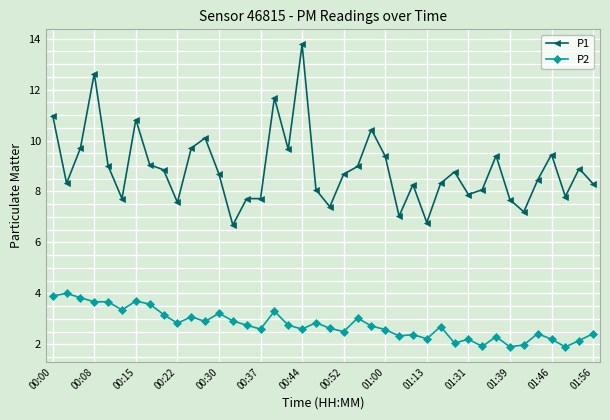

Which series has the largest total across all categories?

P1